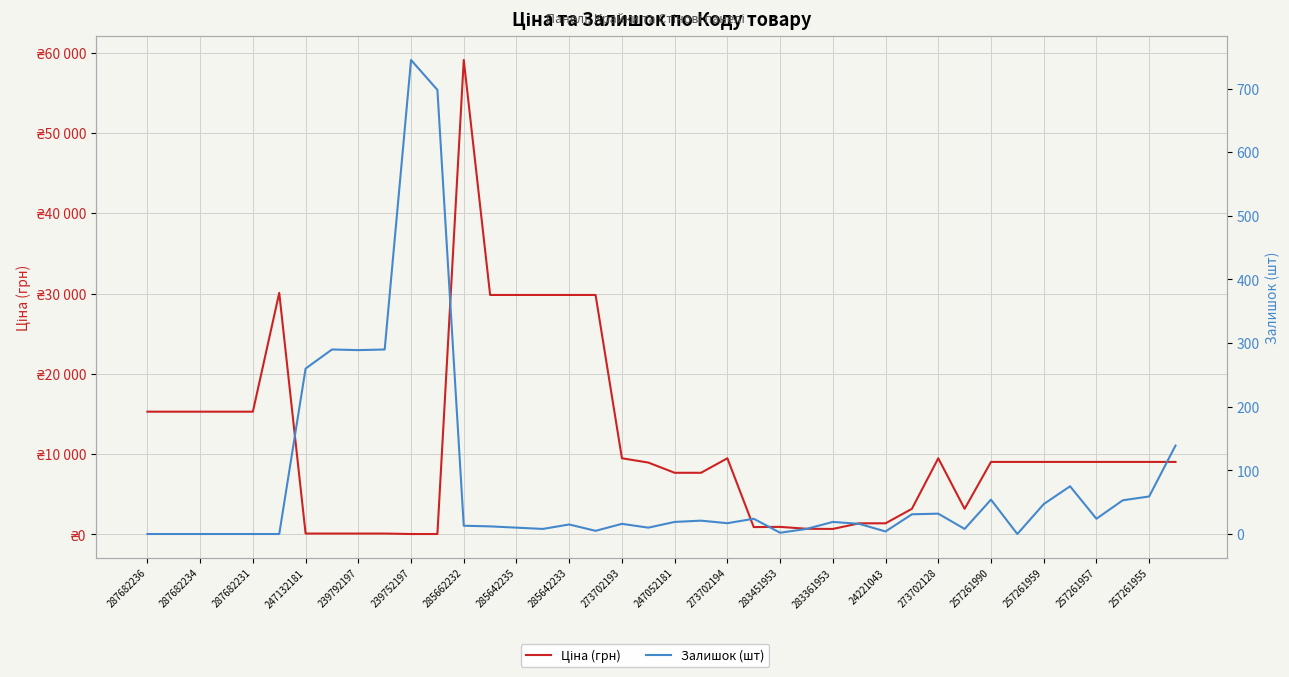

Is it true that Залишок (шт) equals 11.6 at 31?

False